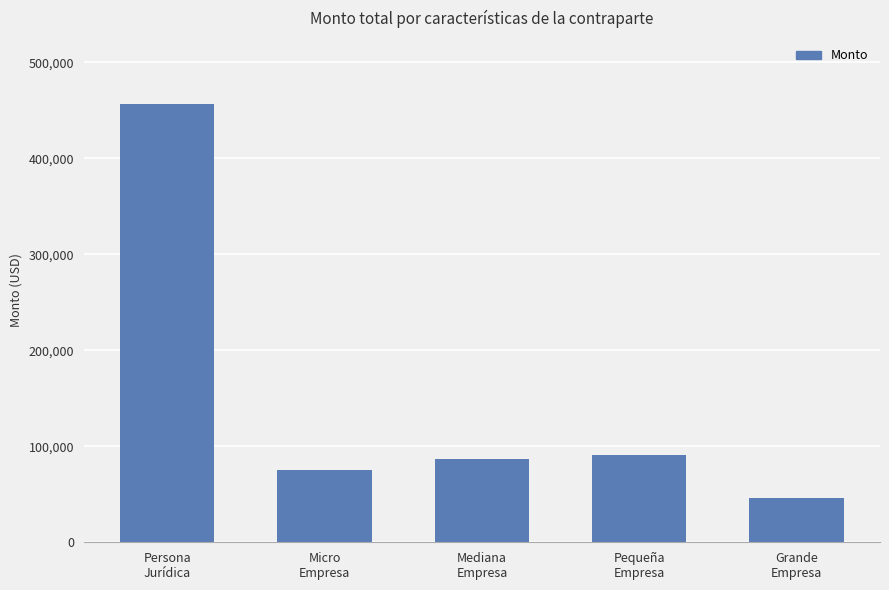

Reading left to right, list all the values displayed in this chart.

456481.8	75635.2	86451.7	90940.4	46155.5